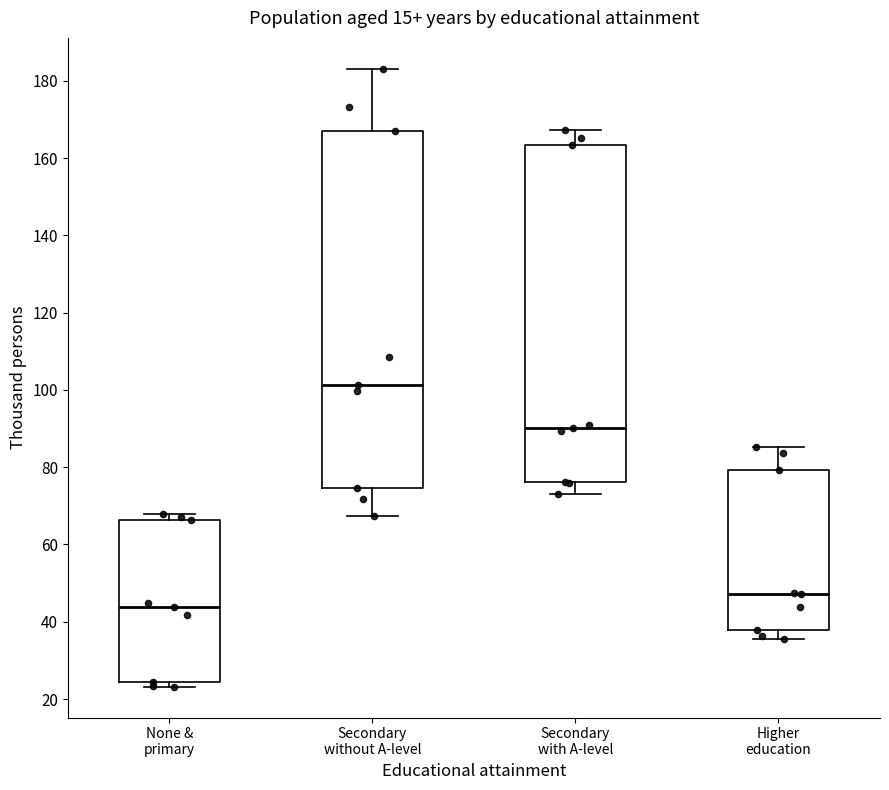

Where is the lower edge of the box for None & primary on the y-axis? The values are not printed on the chart, so give them approximately, as read against the axis.

24